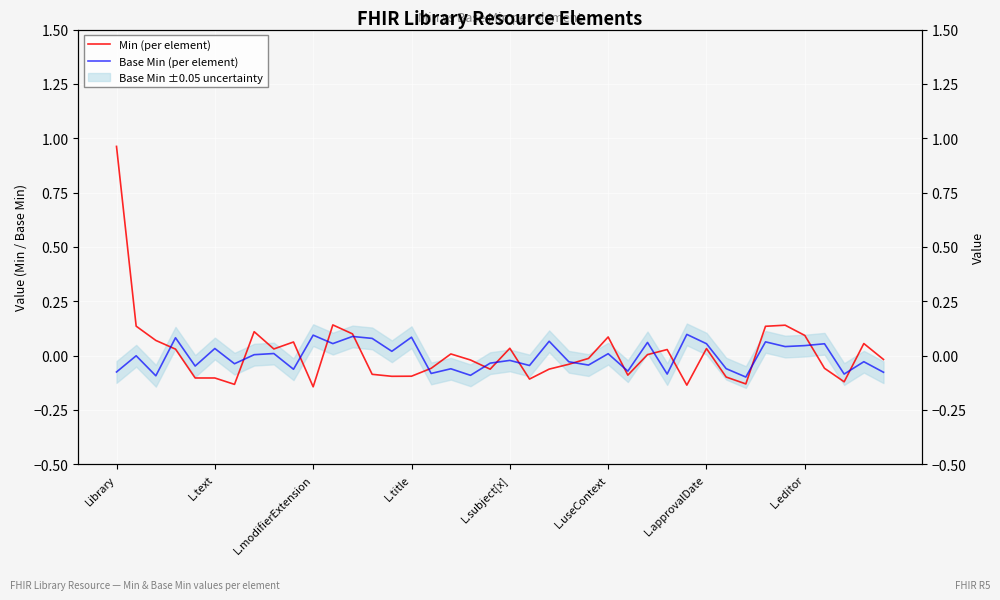

Is it true that Base Min (per element) equals 0.0 at 14?

False